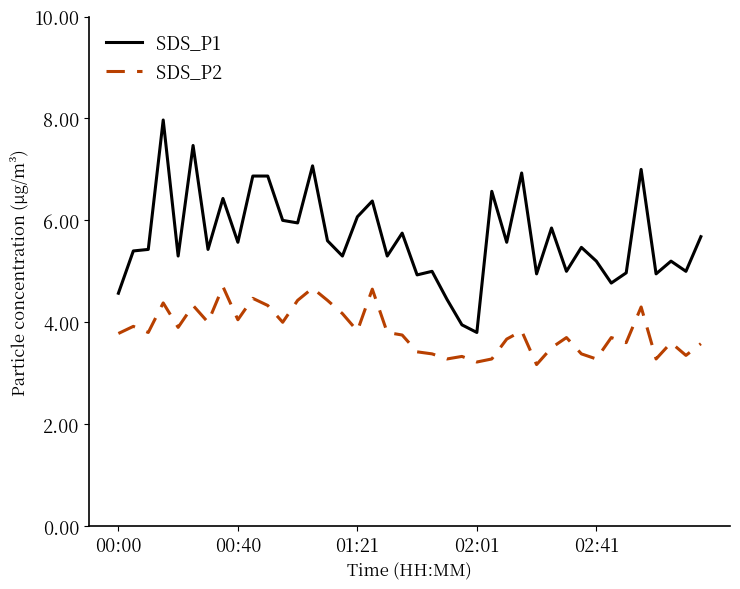

Which series has the largest total across all categories?

SDS_P1